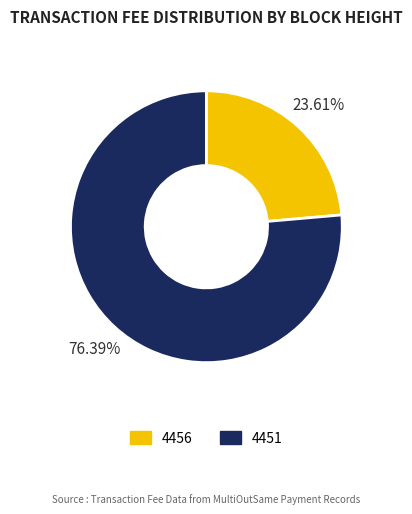

Combined, what portion of the pie is 4456 and 4451?

100.0%